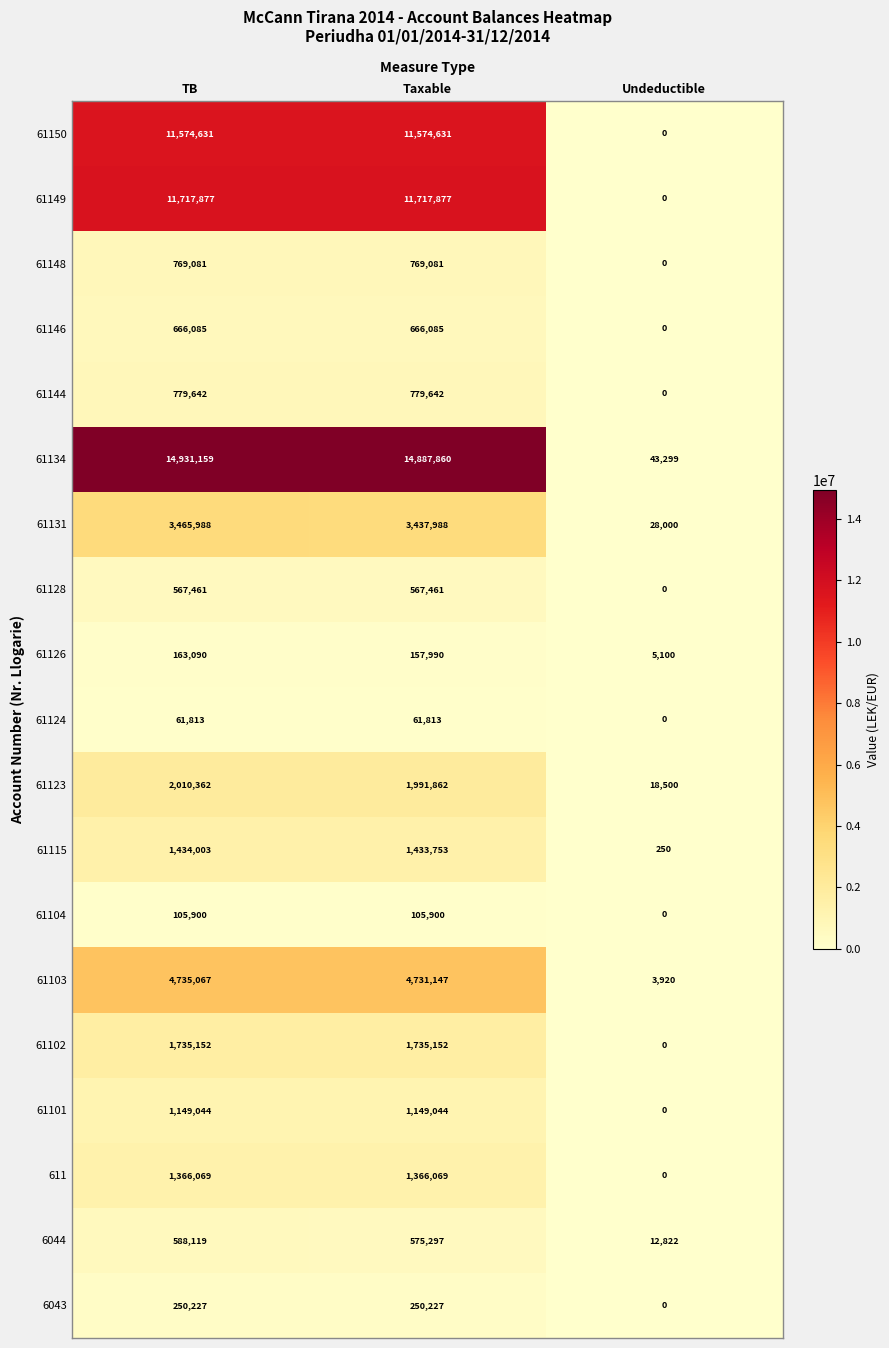

The value of 61146 at TB is 1034903.8. True or false?

False